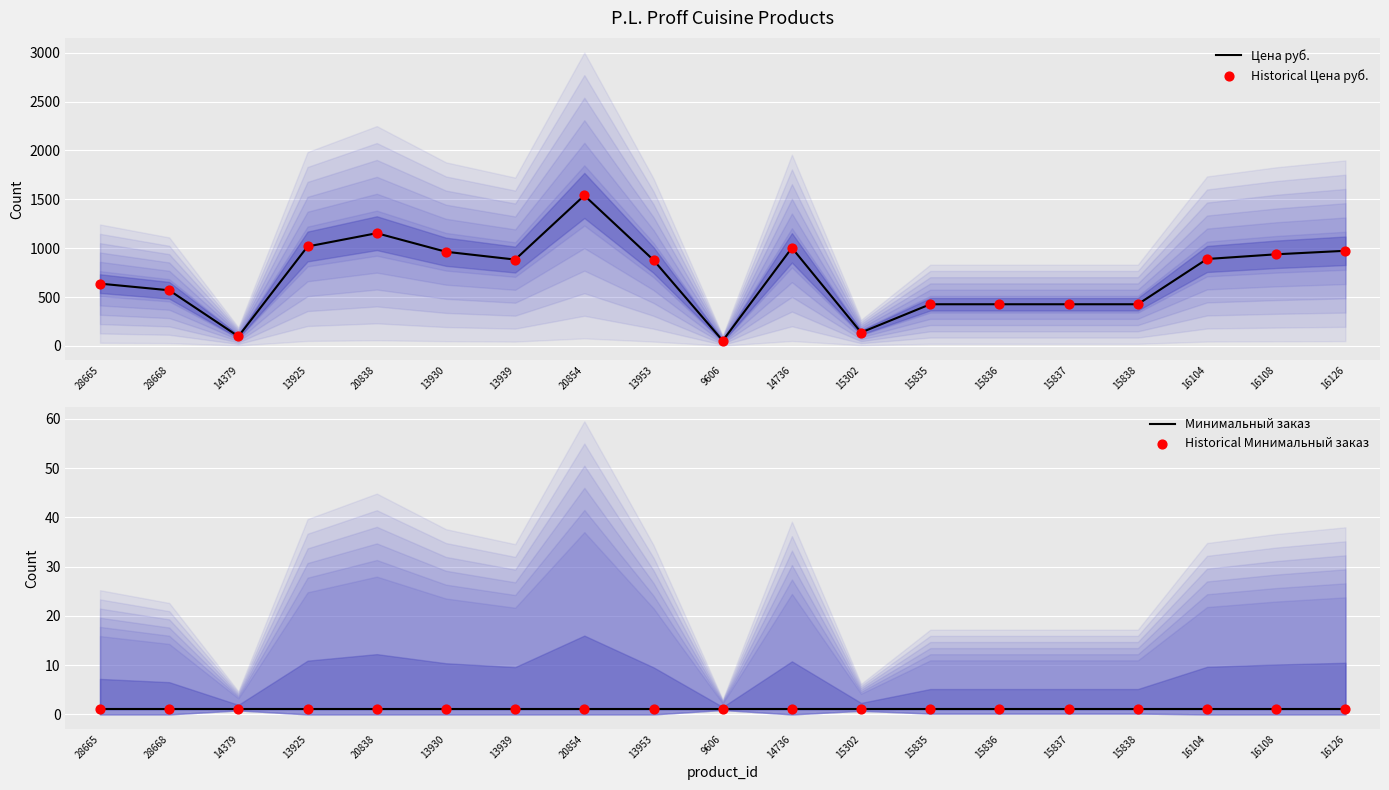

Which series has the largest total across all categories?

Цена руб.